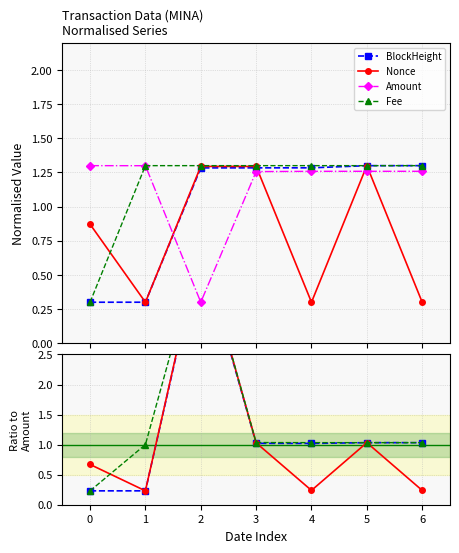

What is the difference between the Nonce values at 2 and 1?

4.1